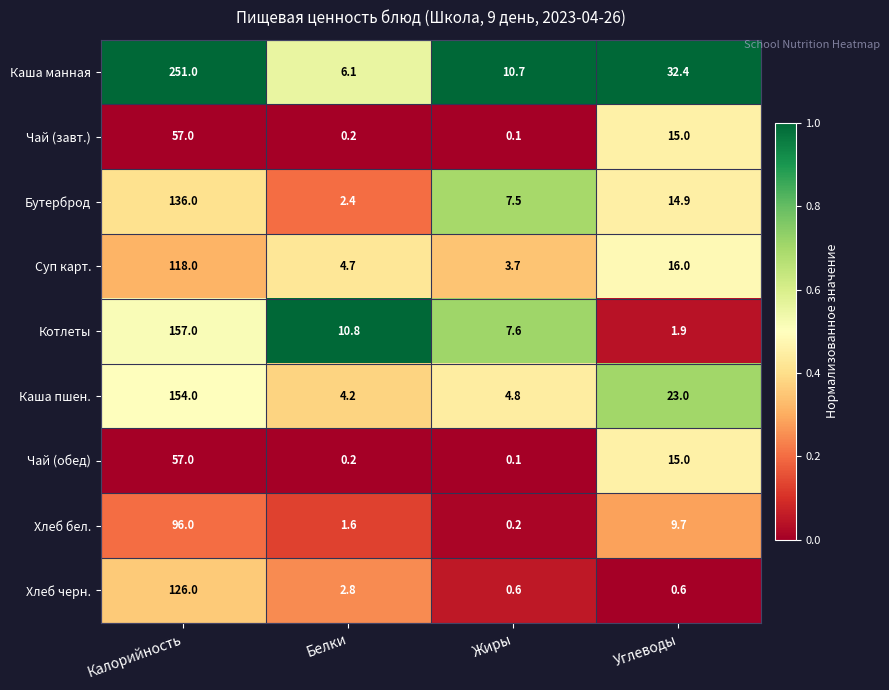

Which series has the largest total across all categories?

Каша манная